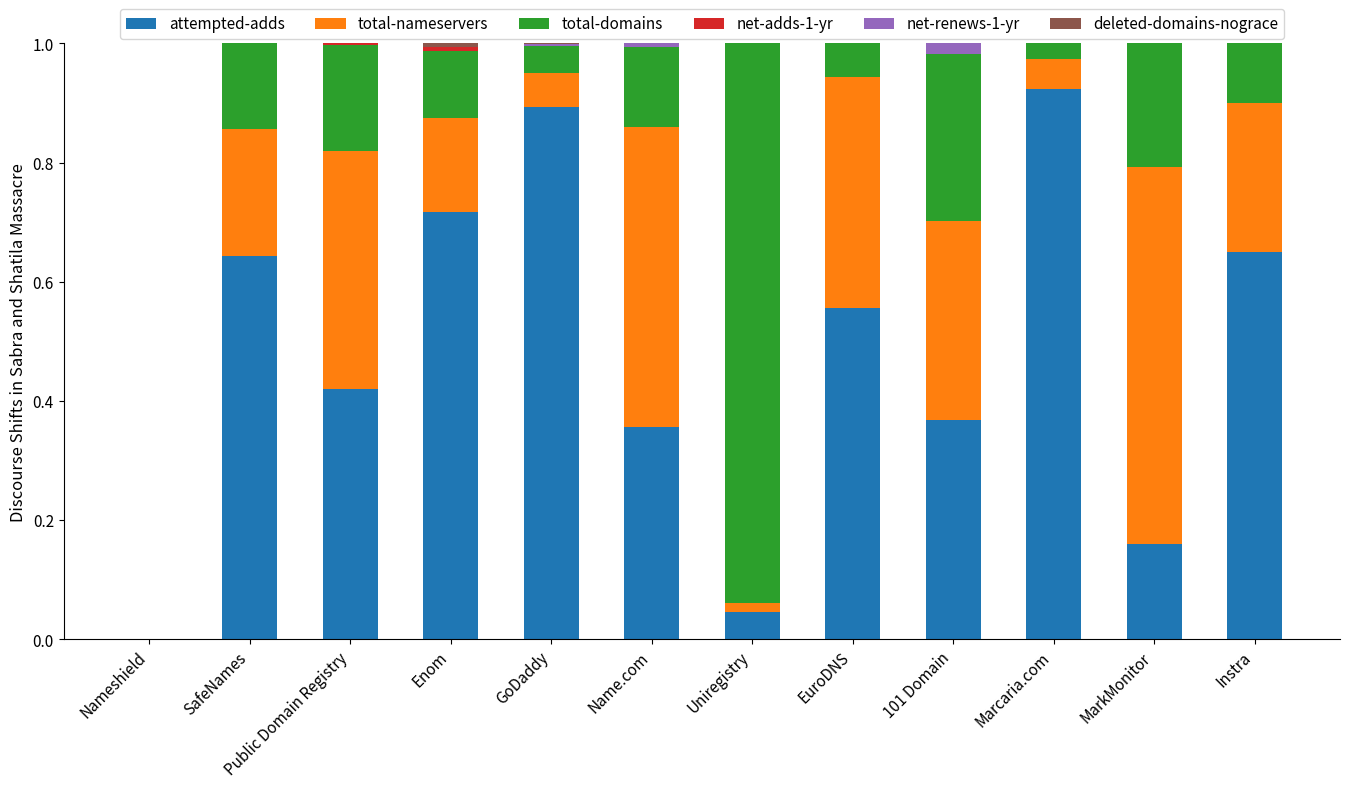

Are the bars horizontal?

No